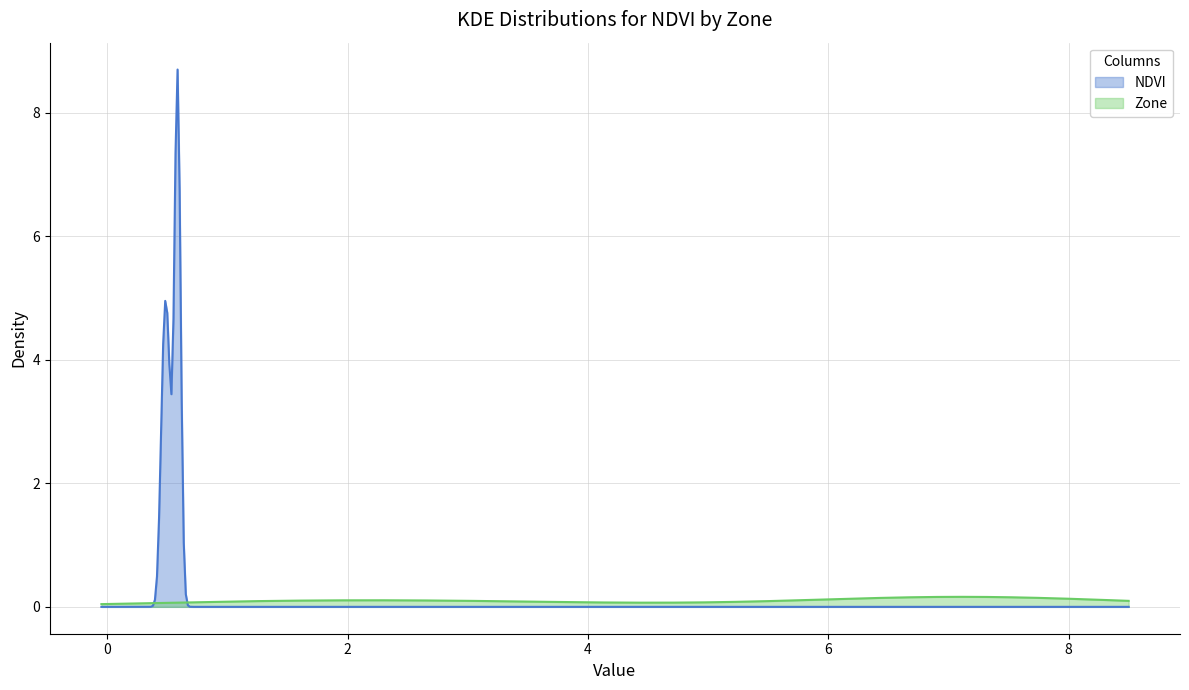

List the series in order of their peak value, lowest first.

Zone, NDVI